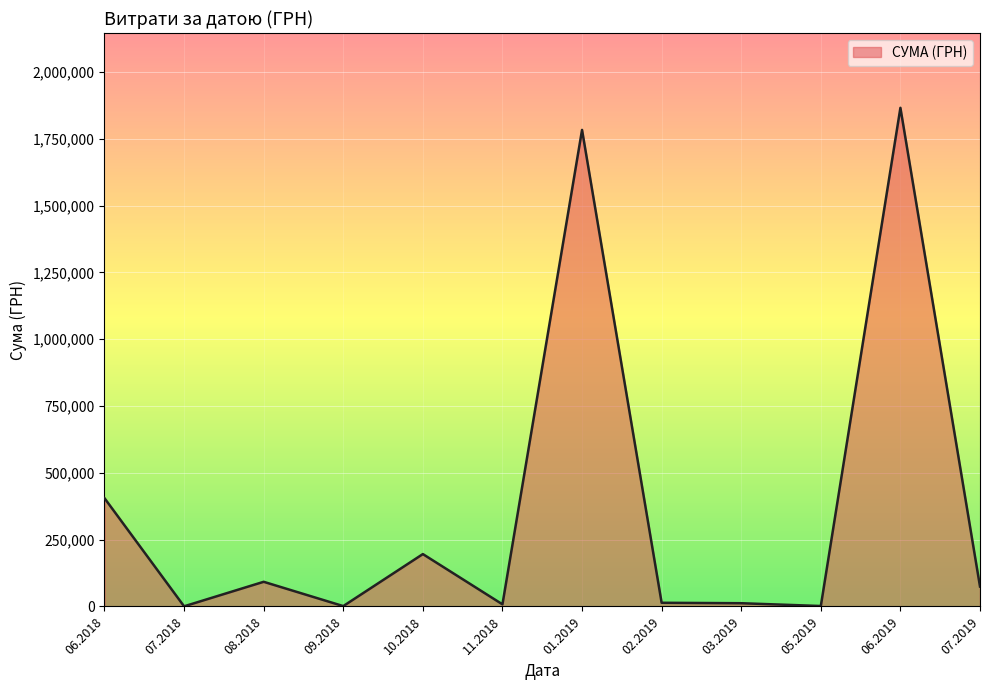

The value at 01.2019 is 2446209.2. True or false?

False